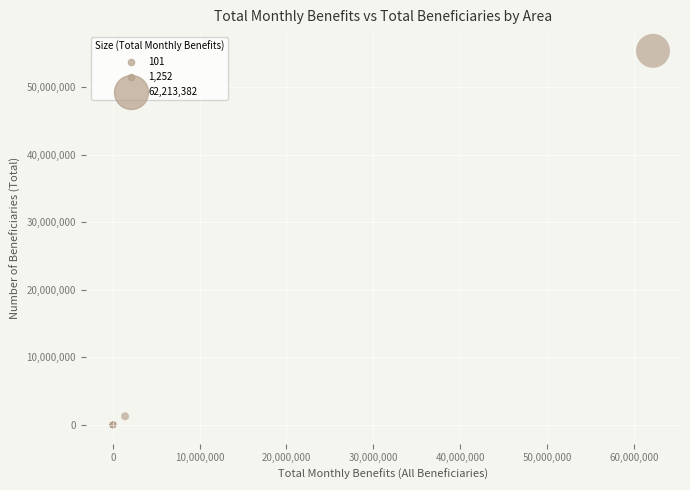

What Y value in the scatter plot is closest to 27702285?

1287683